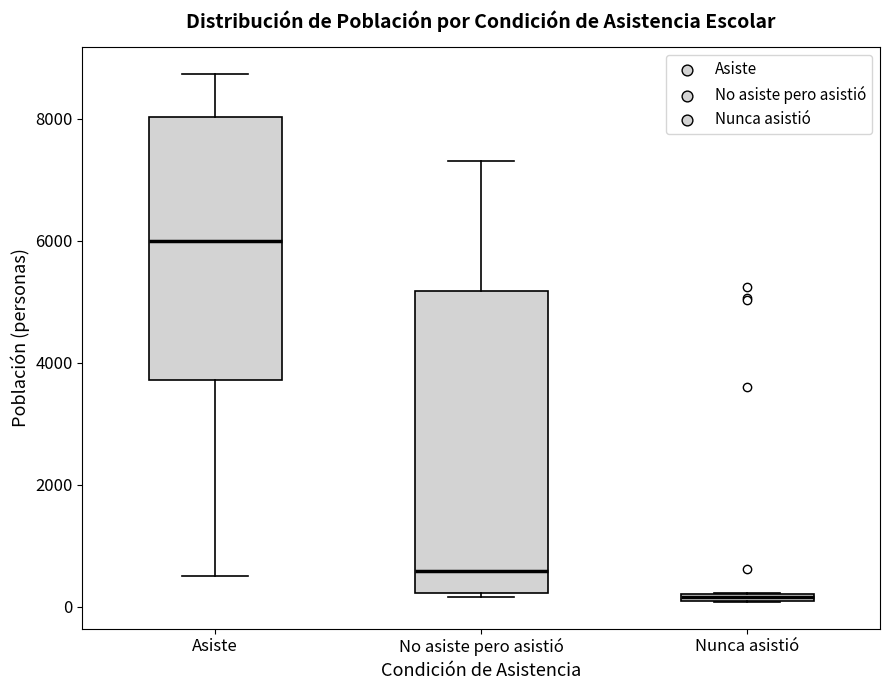

Comparing the boxes themselves (not the whiskers), which one is the tallest?

No asiste pero asistió